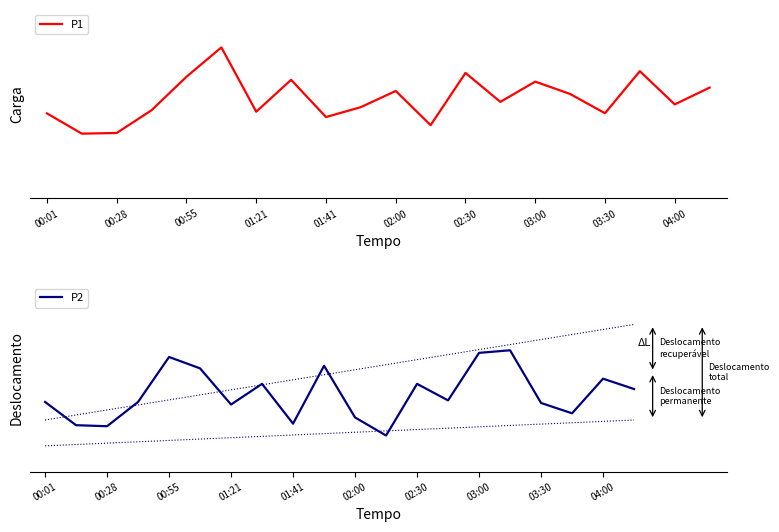

What is the difference between the second highest and minimum values in the P1 series?

6.2